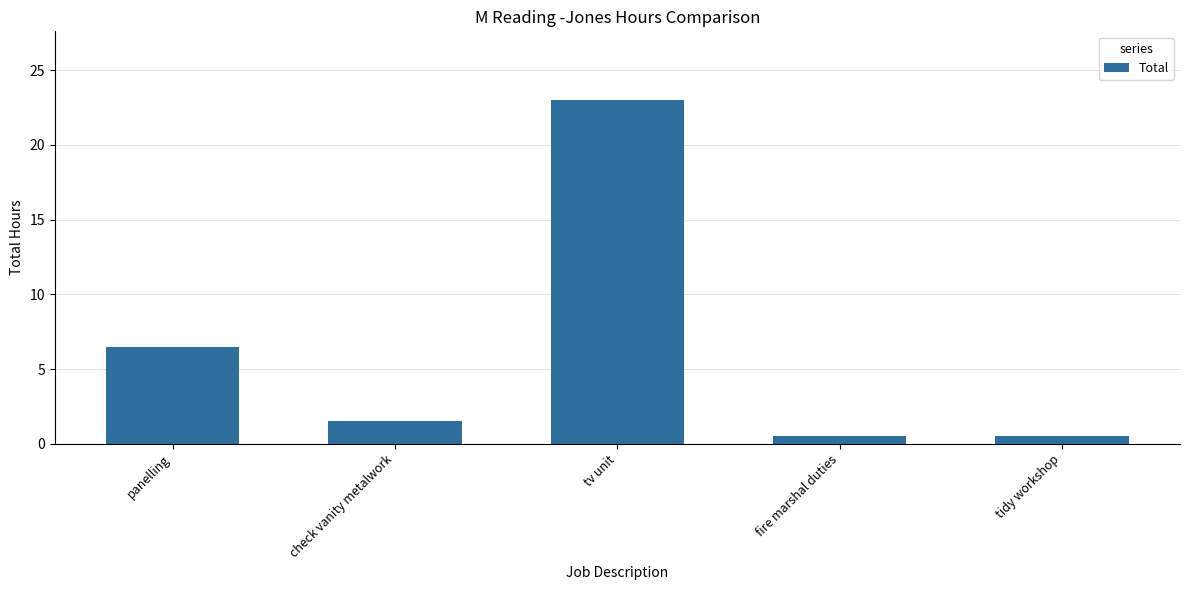

How many bars are there in total?

5